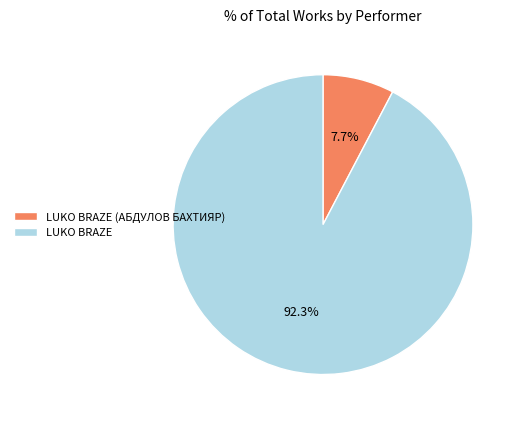

To the nearest percent, what is the difference between the largest and smallest slice percentages?

85%